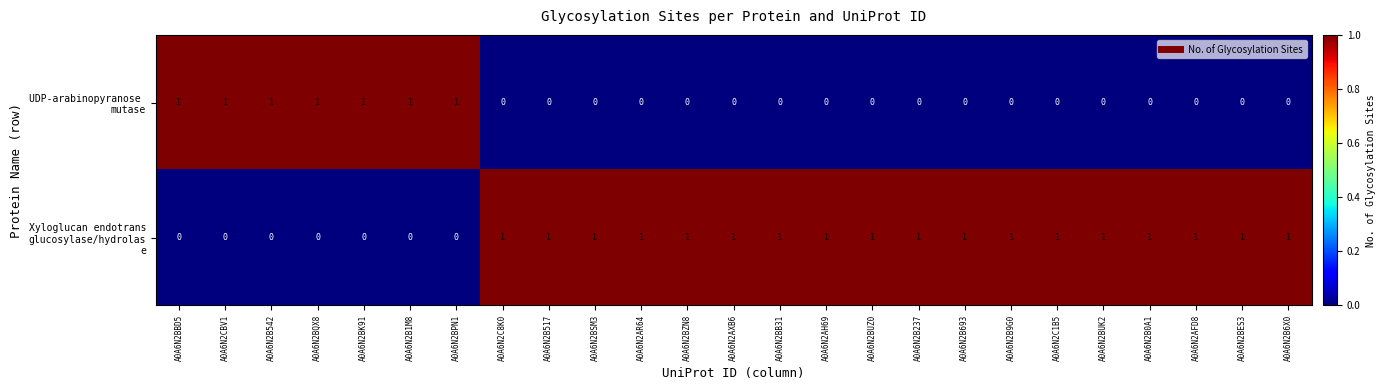

Between A0A6N2CBV1 and A0A6N2B1M8, which is larger?

A0A6N2CBV1